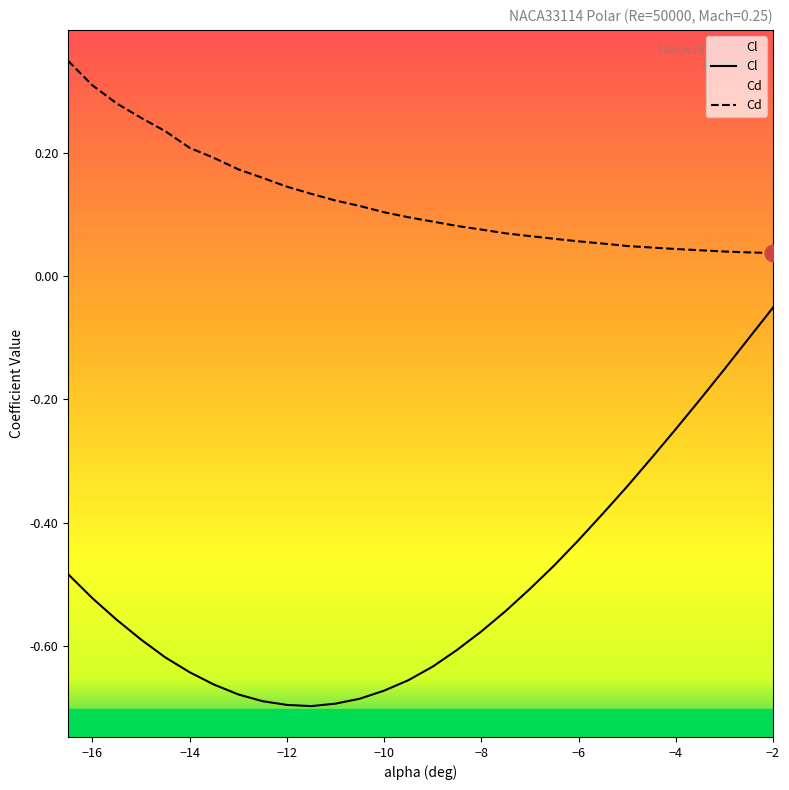

Does the chart display data point markers on the line(s)?

No